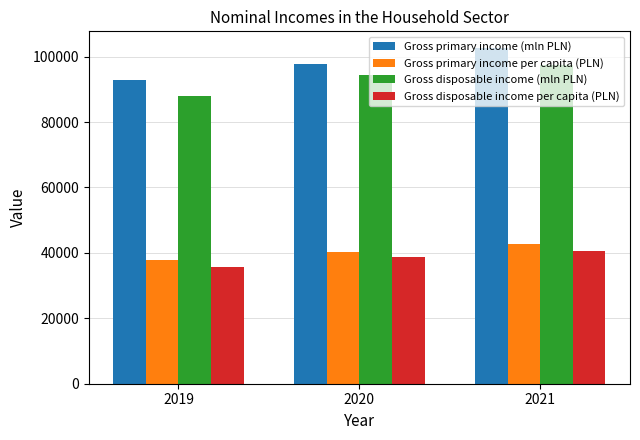

Reading left to right, transcribe all the data shown in this chart.

Gross primary income (mln PLN): 2019=92919	2020=97608	2021=102612
Gross primary income per capita (PLN): 2019=37769	2020=40225	2021=42669
Gross disposable income (mln PLN): 2019=87834	2020=94289	2021=97324
Gross disposable income per capita (PLN): 2019=35703	2020=38857	2021=40470